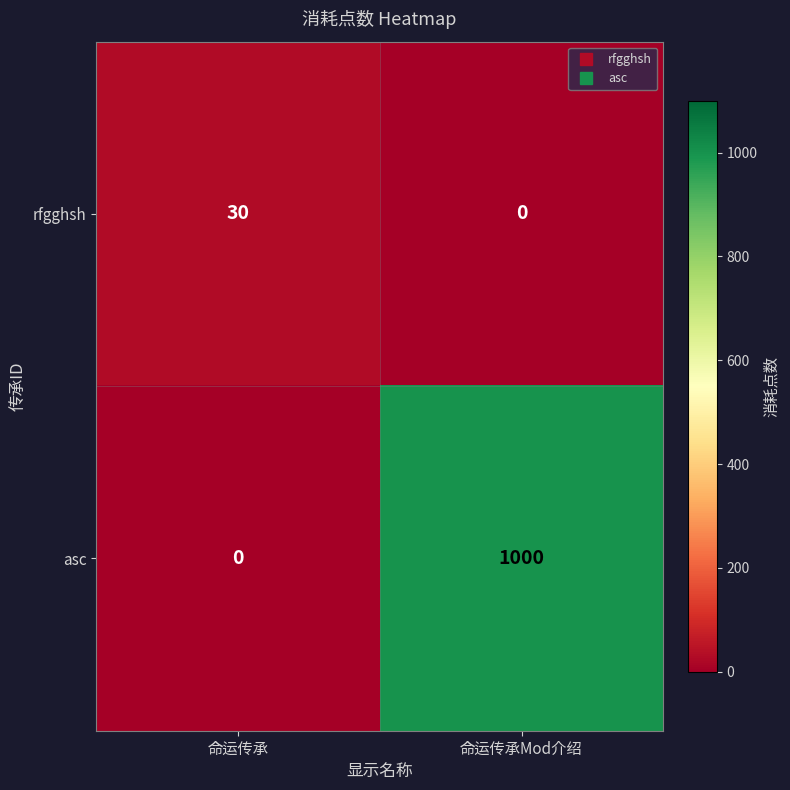

Reading left to right, list all the values displayed in this chart.

rfgghsh: 命运传承=30	命运传承Mod介绍=0
asc: 命运传承=0	命运传承Mod介绍=1000